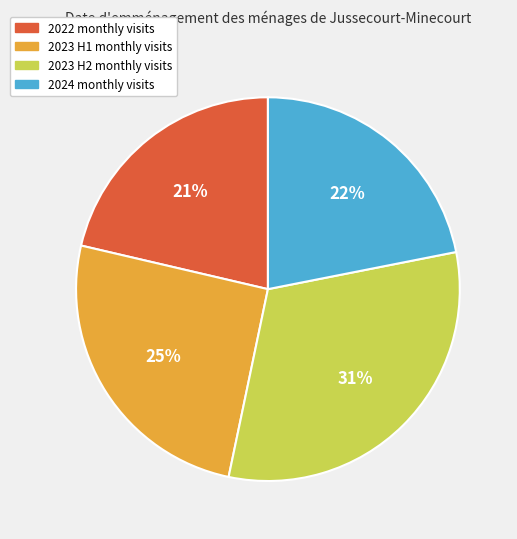

Combined, do 2022 monthly visits and 2023 H1 monthly visits account for over 50%?

No